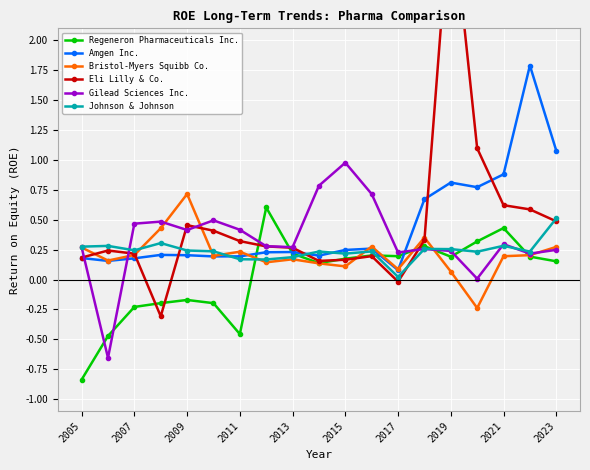

How many interior local peaks does the Regeneron Pharmaceuticals Inc. series have?

5